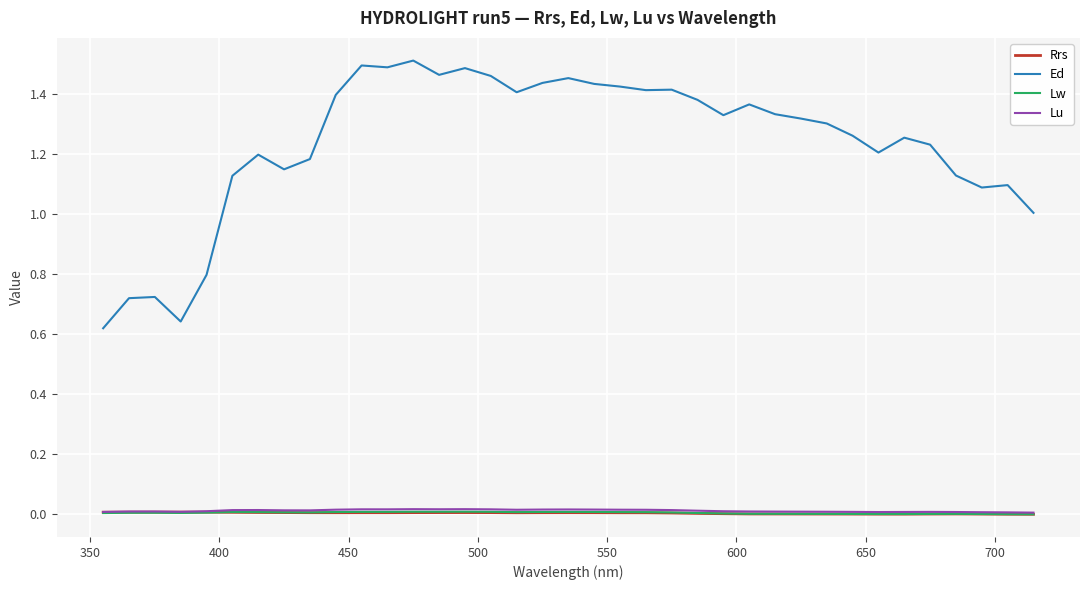

True or false: Rrs and Lu intersect in this chart.

False